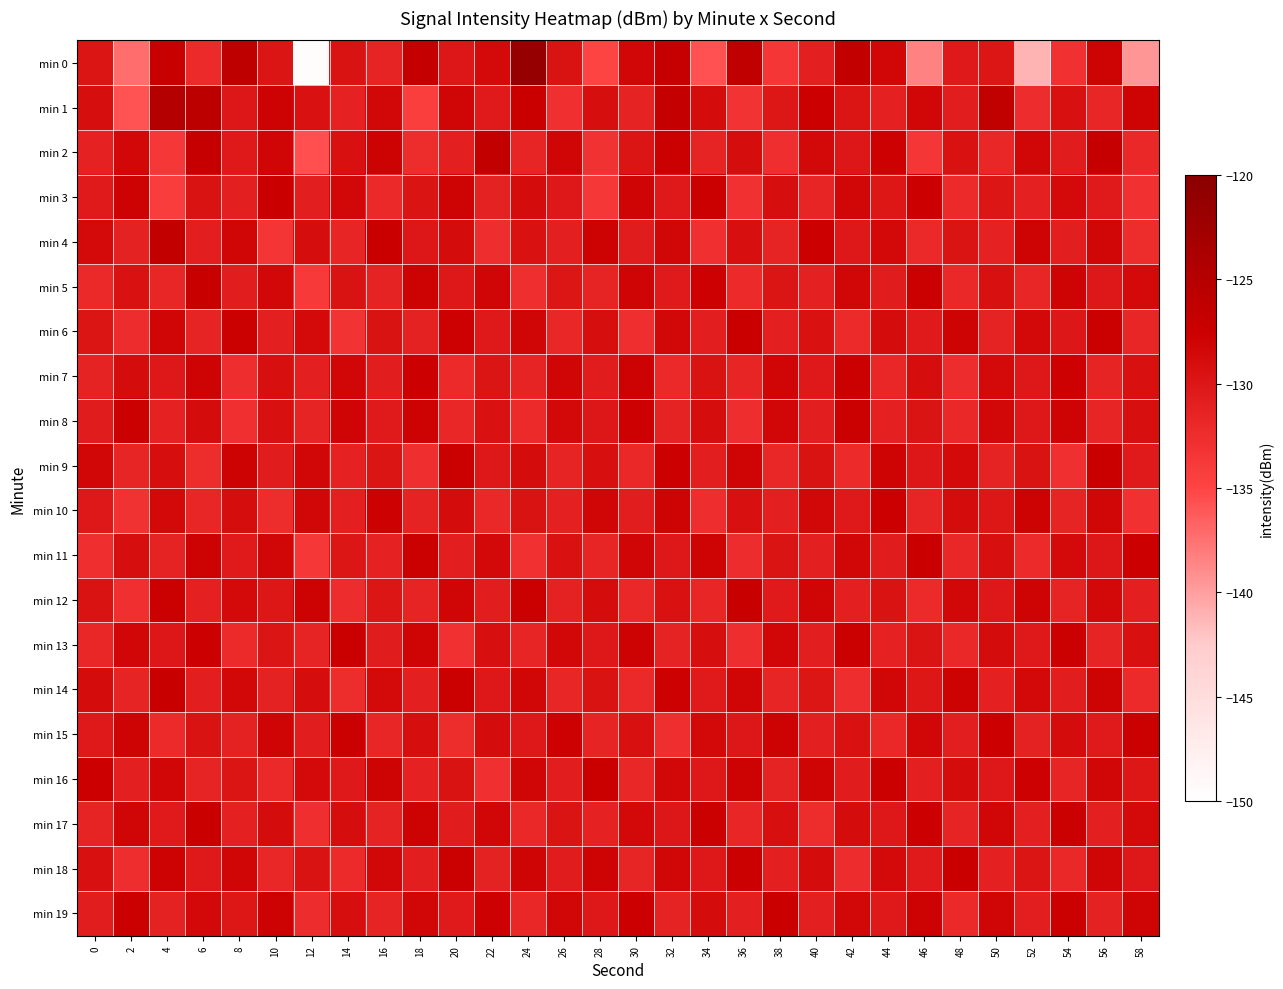

At which category is the sum across all series the highest?

32